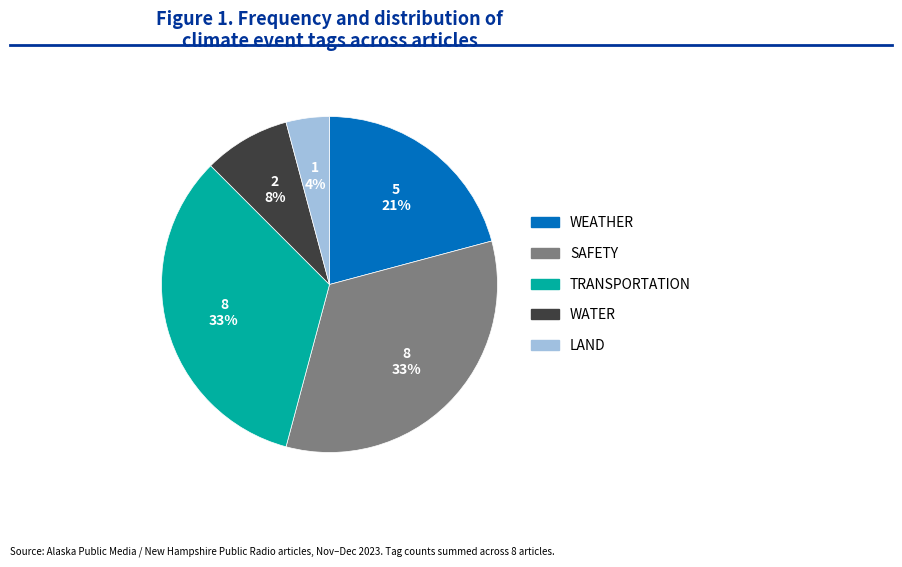

To the nearest percent, what is the average slice percentage?

20%